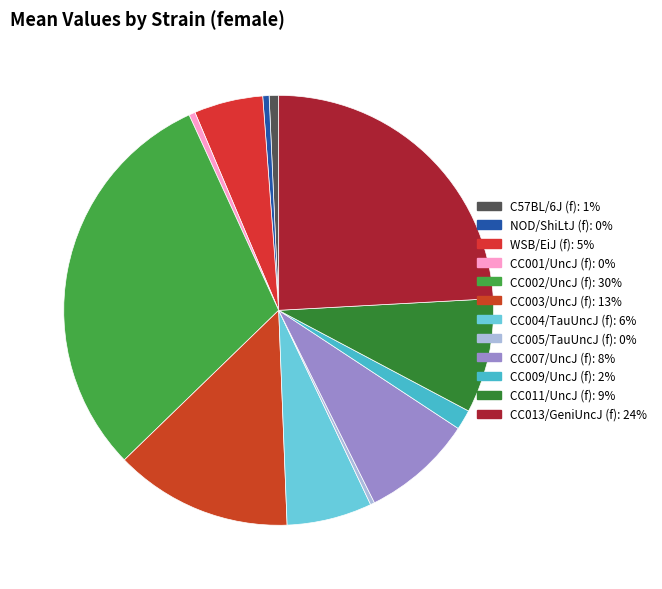

Count the number of slices in the pie.

12